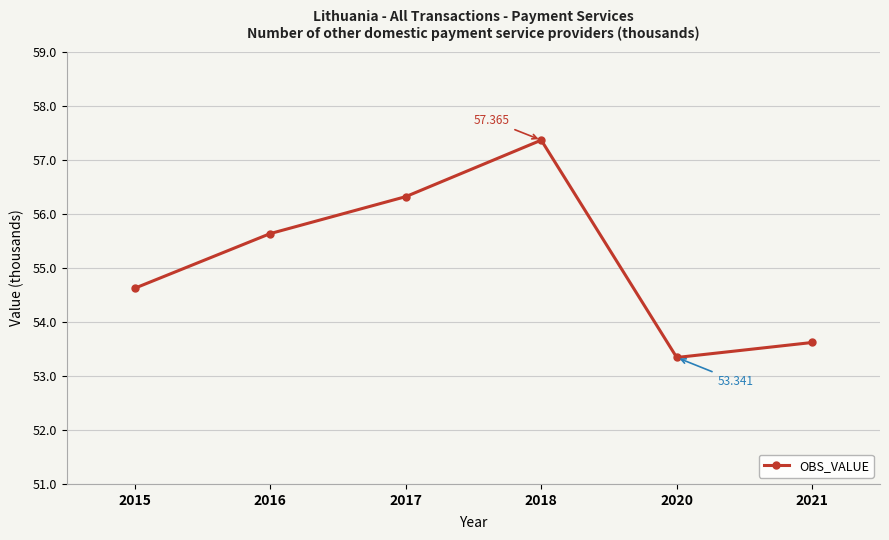

True or false: the data shows 55.6 at 2016.

True